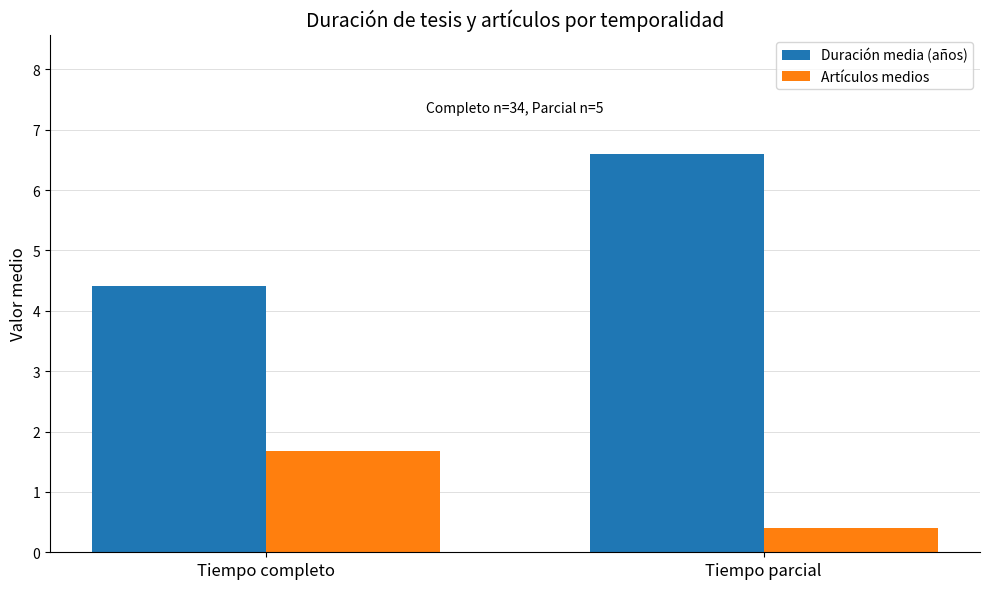

What value does the Duración media (años) series have at Tiempo completo?

4.4